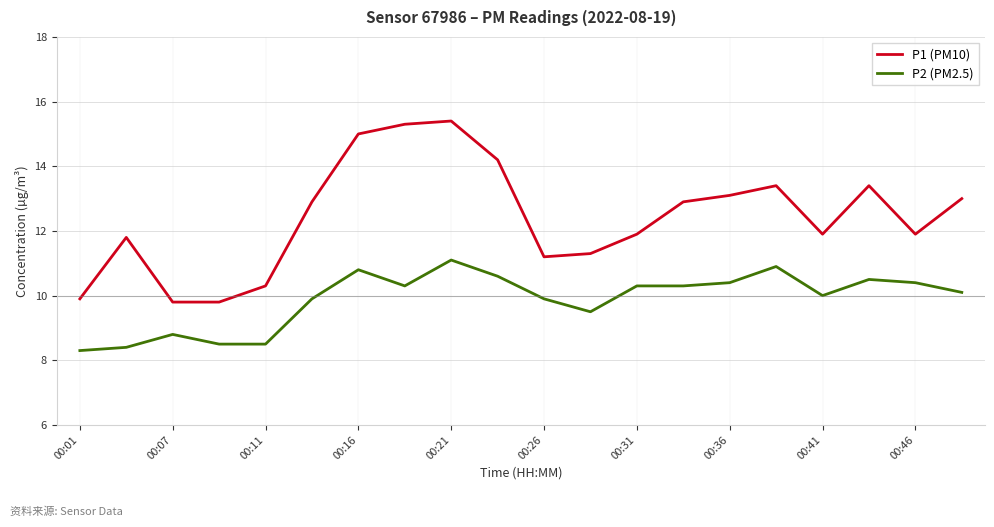

What is the greatest value displayed?

15.4